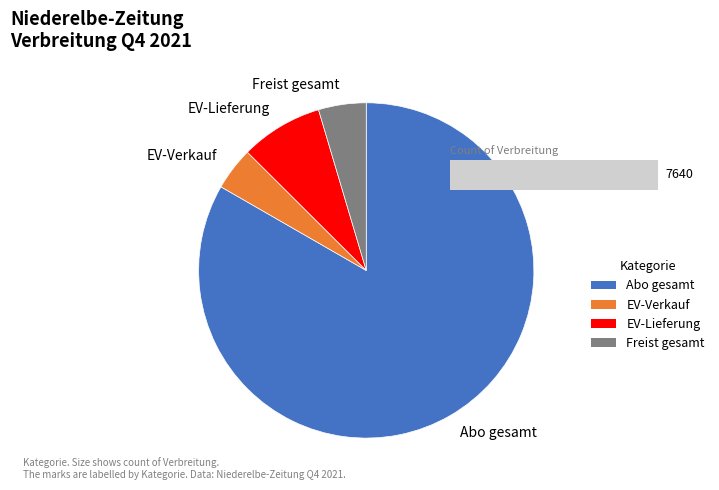

Which category has the biggest portion of the pie?

Abo gesamt